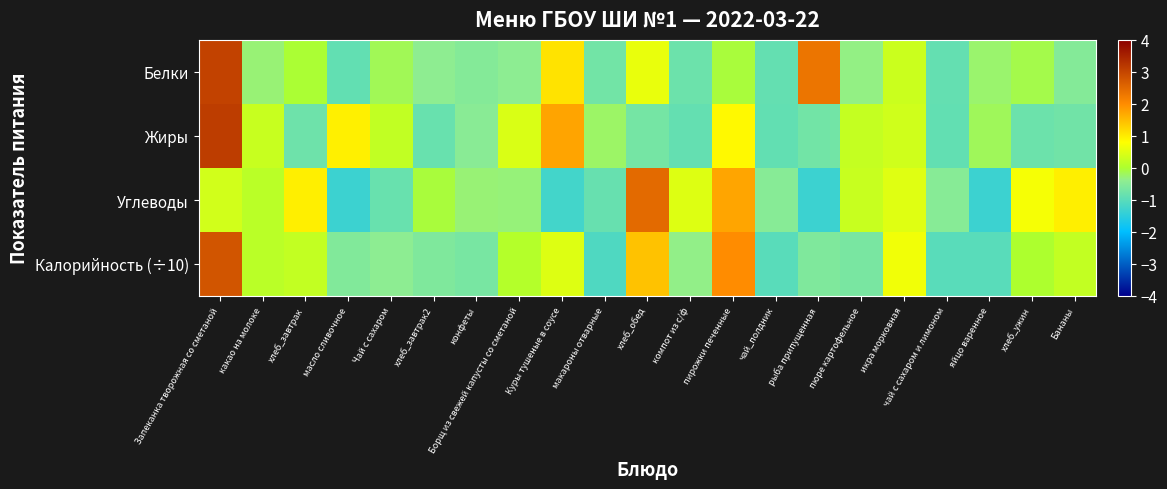

What is the total value across all series at макароны отварные?

-2.9